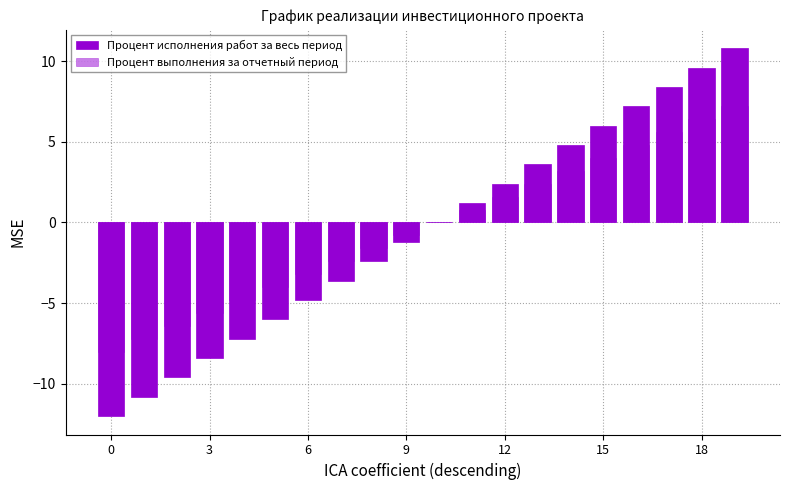

Count the number of categories in the chart.

20